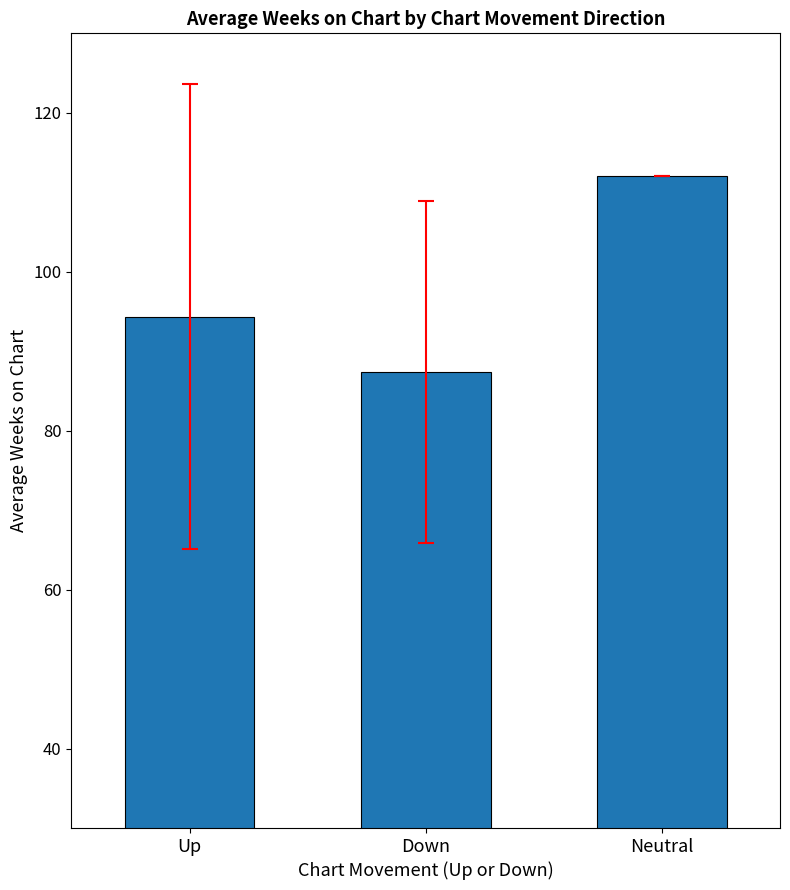

Approximately how many times larger is the value at Neutral compared to Up?

1.2